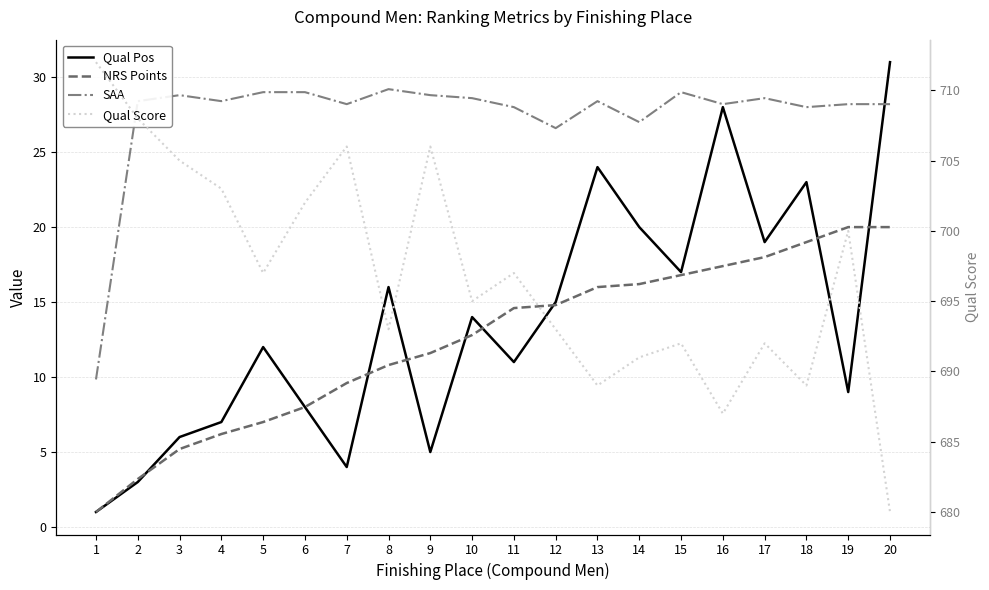

Between 17 and 16, which is larger?

16